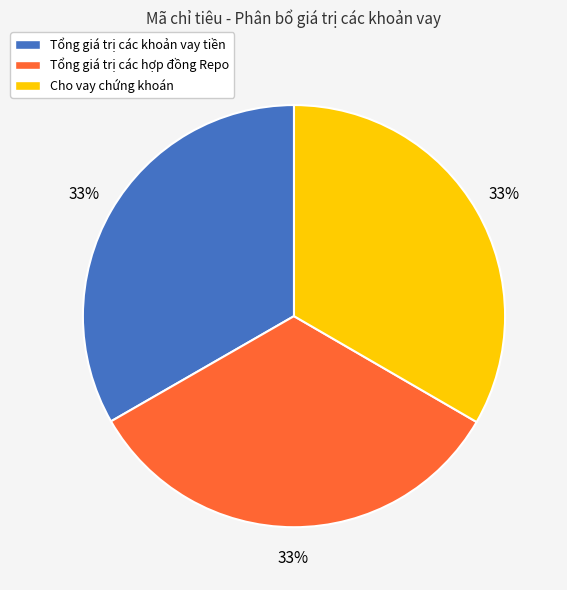

Is Tổng giá trị các hợp đồng Repo the majority of the pie?

No